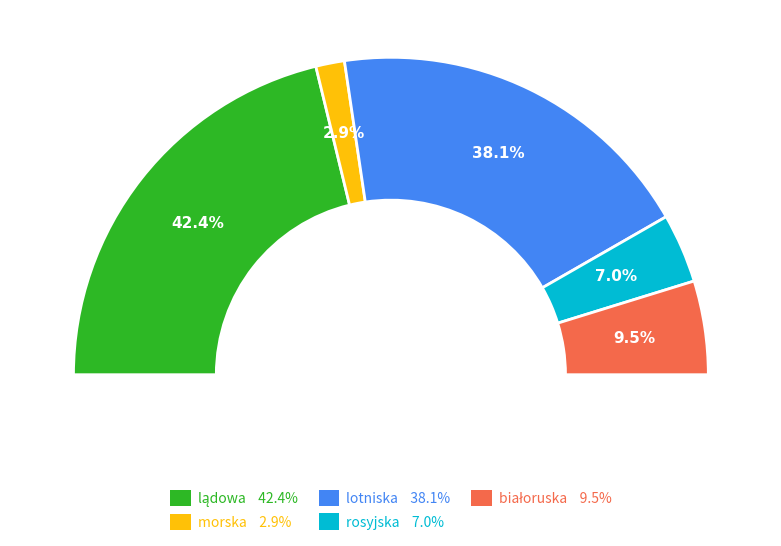

What portion of the pie excludes rosyjska?

93.0%